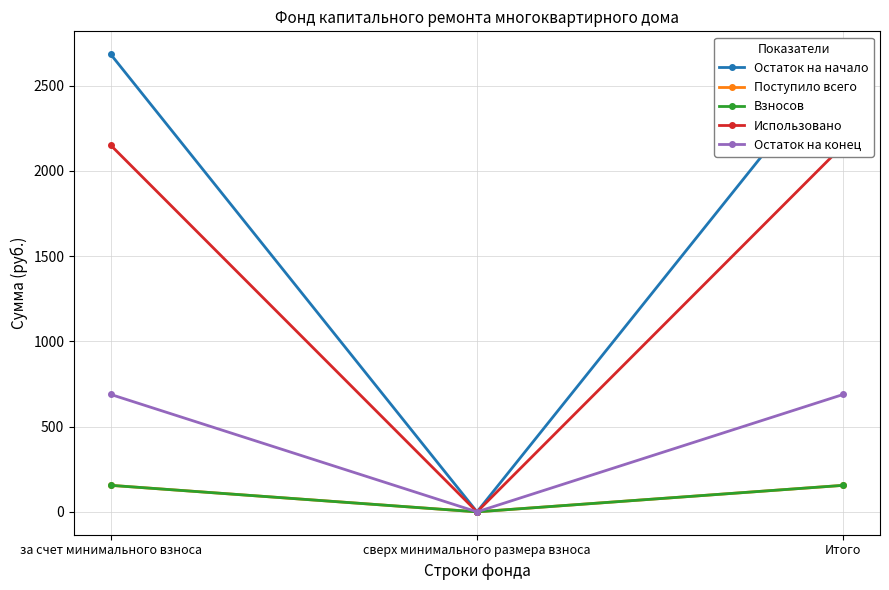

What is the difference between the second highest and minimum values in the Использовано series?

2150.8